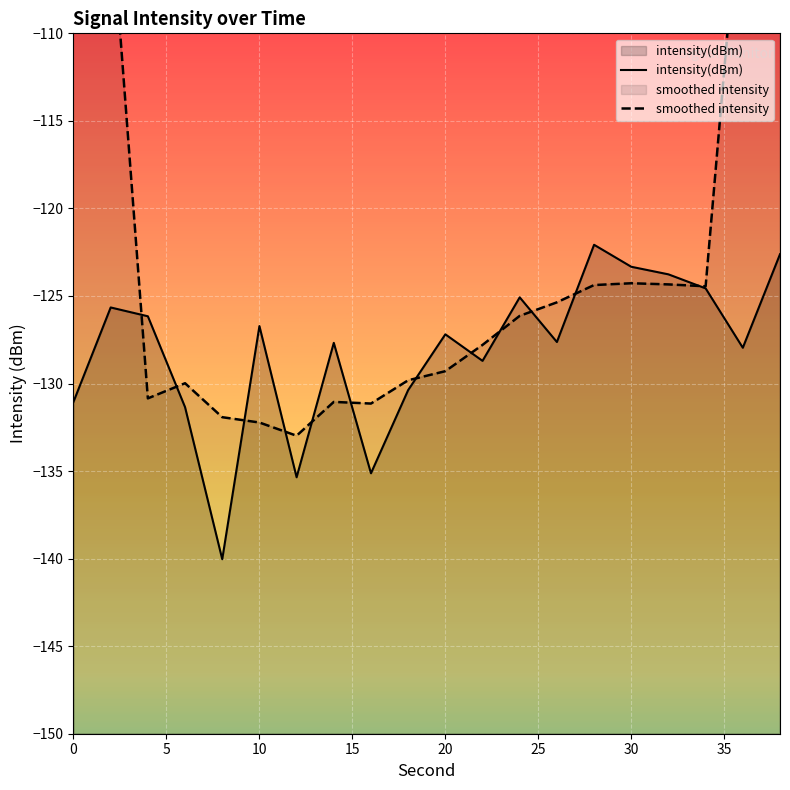

Is it true that intensity(dBm) equals -126.7 at 10?

True